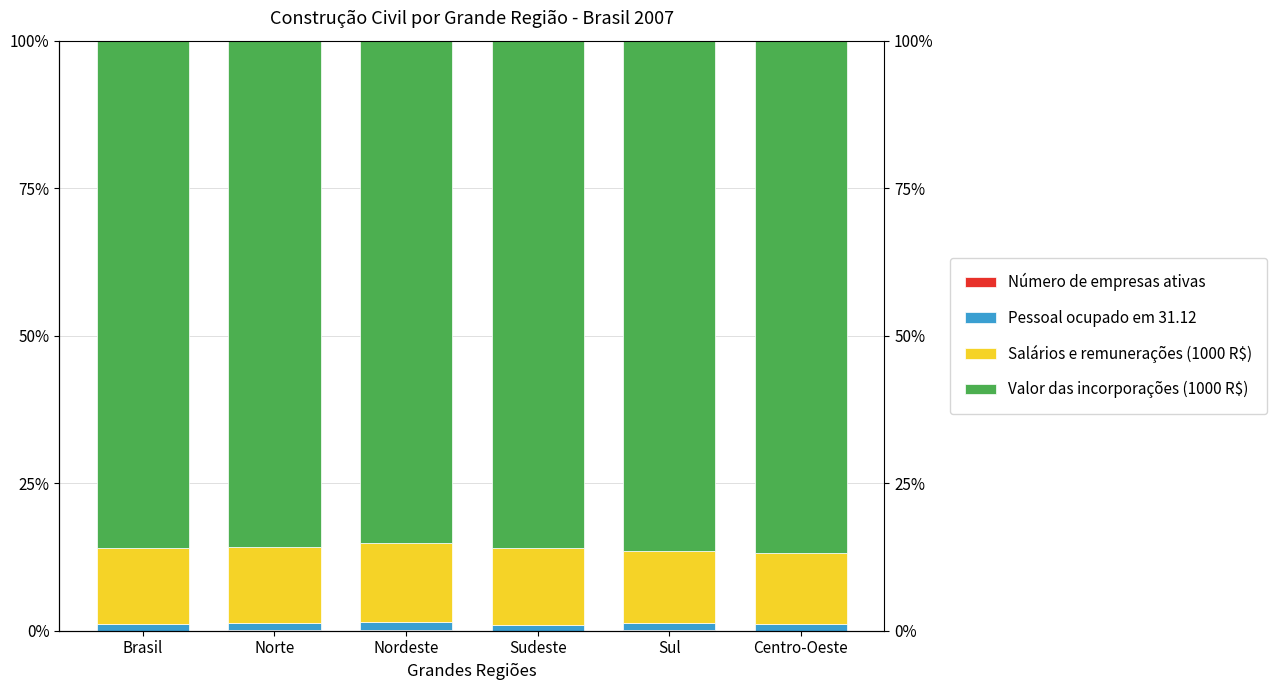

Reading left to right, extract all data points from this chart.

Número de empresas ativas: Brasil=0.0	Norte=0.0	Nordeste=0.0	Sudeste=0.0	Sul=0.1	Centro-Oeste=0.0
Pessoal ocupado em 31.12: Brasil=1.1	Norte=1.3	Nordeste=1.5	Sudeste=1.0	Sul=1.2	Centro-Oeste=1.1
Salários e remunerações (1000 R$): Brasil=12.9	Norte=12.7	Nordeste=13.3	Sudeste=13.1	Sul=12.3	Centro-Oeste=12.0
Valor das incorporações (1000 R$): Brasil=86.0	Norte=85.9	Nordeste=85.2	Sudeste=85.9	Sul=86.5	Centro-Oeste=86.8